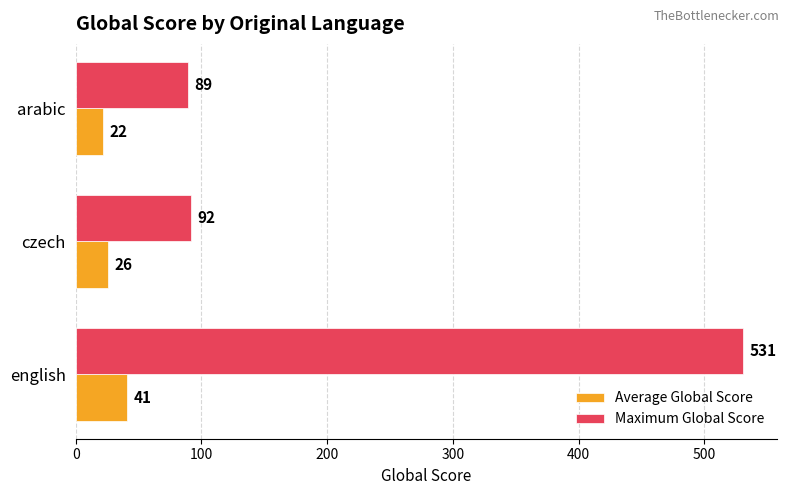

At which label is Maximum Global Score closest to 310?

czech